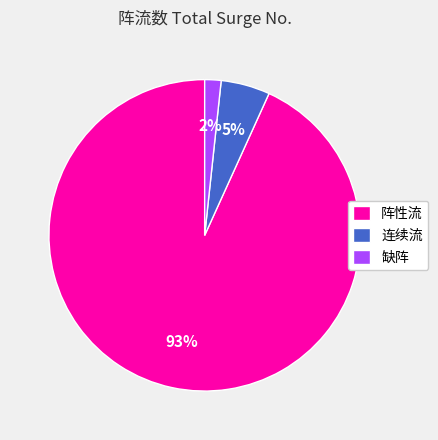

Do 连续流 and 阵性流 together represent more than half of the pie?

Yes